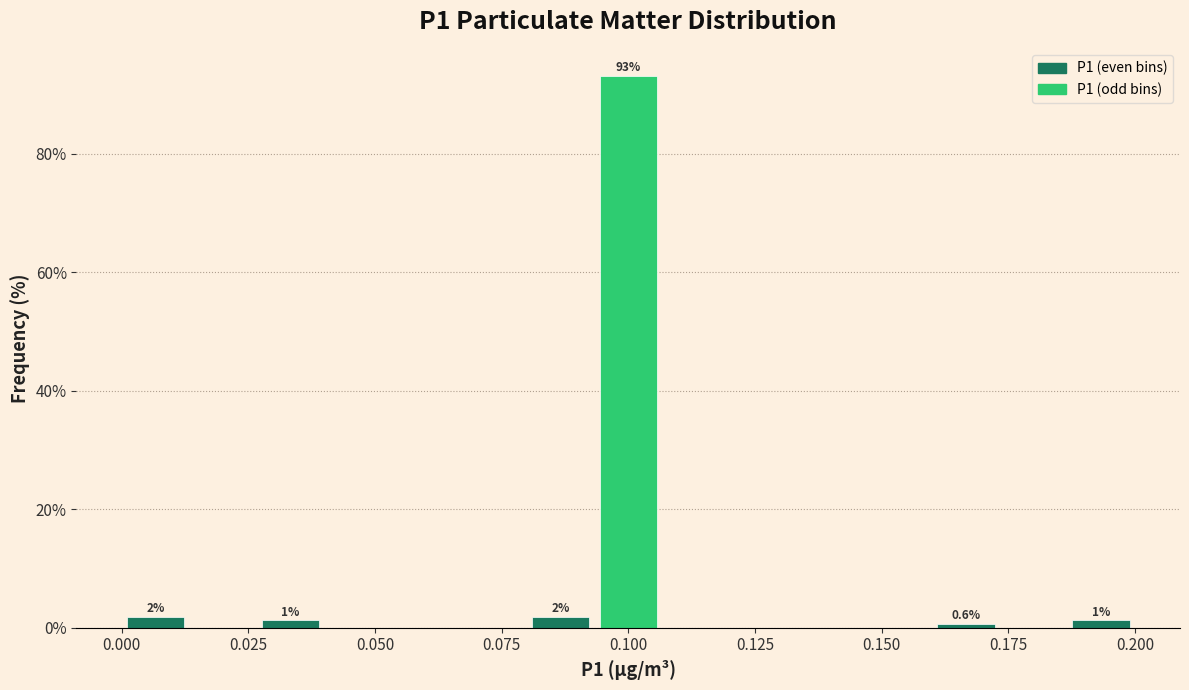

Around what value on the x-axis is the tallest bar? Give the approximate position of its centre, as read against the axis.

0.100